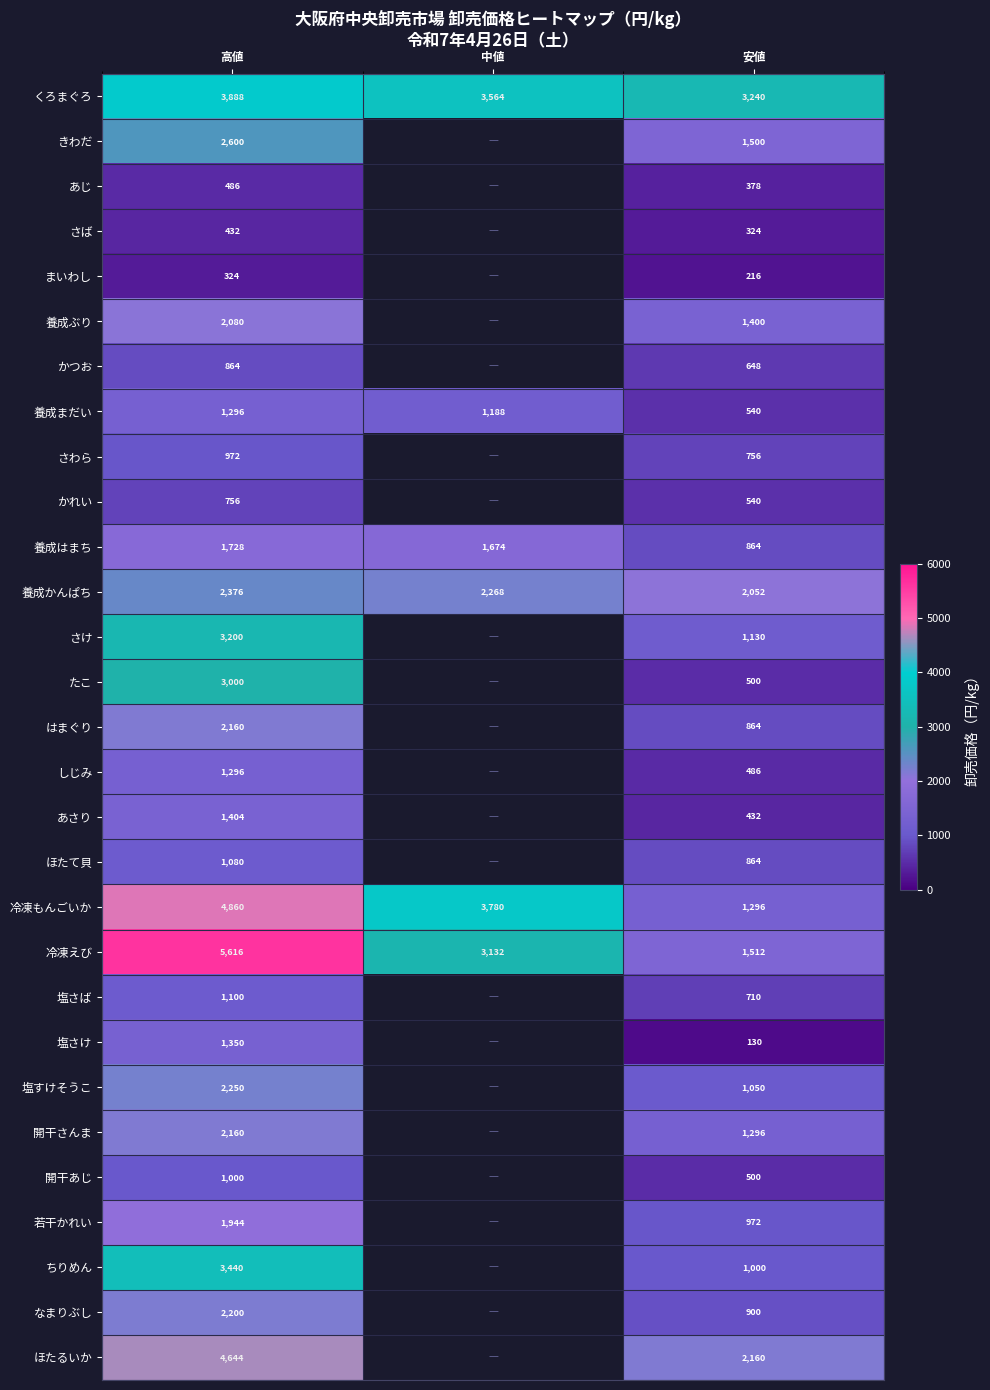

At which label is 養成まだい closest to 918?

中値